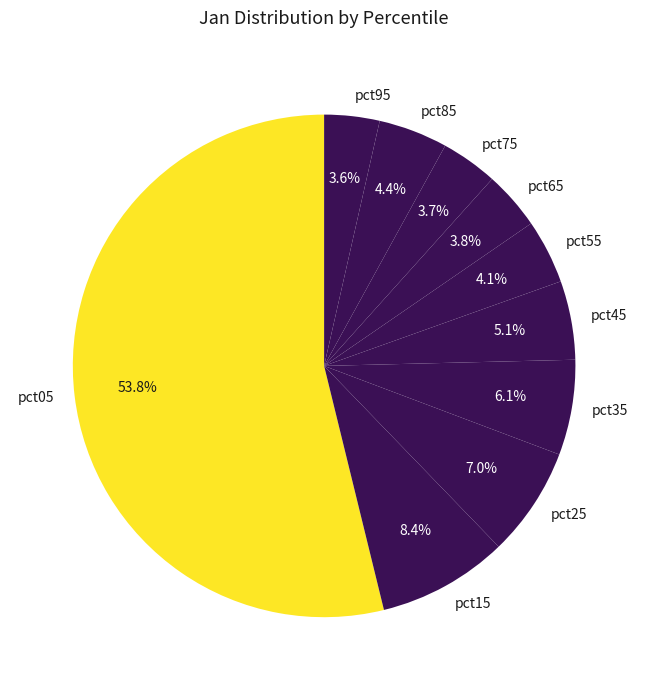

The pct05 slice represents 54% of the pie. True or false?

True